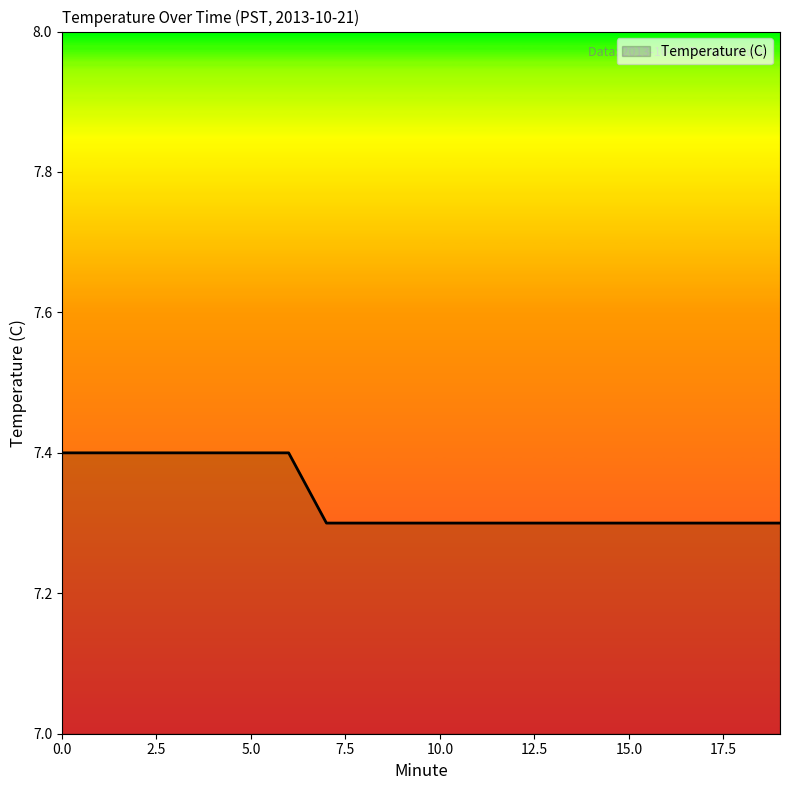

What is the greatest value displayed?

7.4